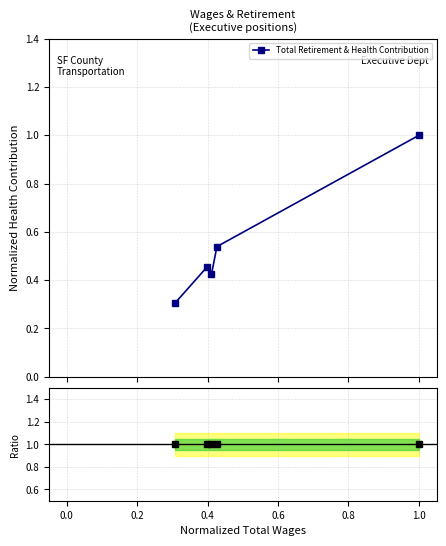

What is the maximum value for Total Retirement & Health Contribution?

1.0